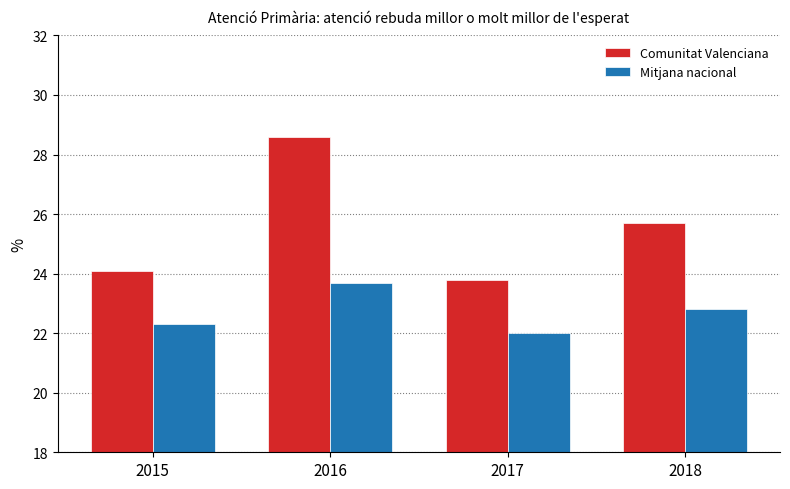

At which category is the sum across all series the highest?

2016